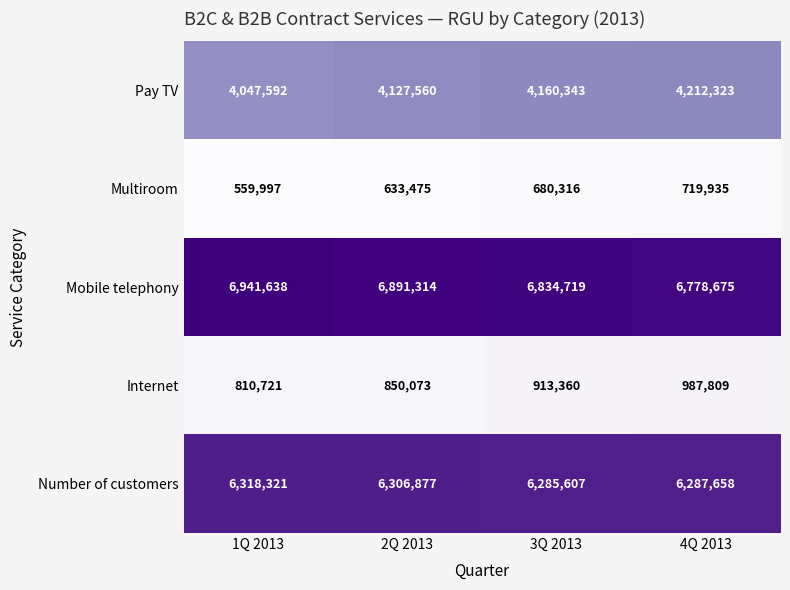

True or false: Internet has a value of 1469101 at 4Q 2013.

False